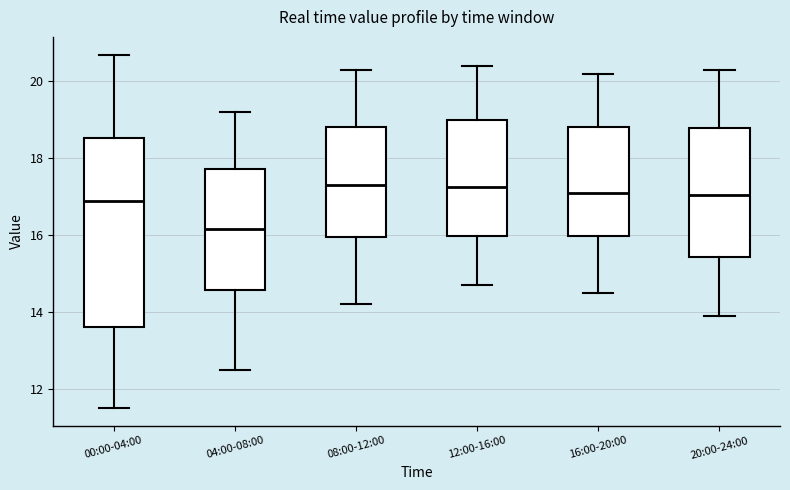

Reading left to right, read every box against the y-axis: the position of its median line, the range the box covers, and the ends of its whiskers. The values are not printed on the chart, so give them approximately, as read against the axis.

00:00-04:00: median 17.0, box 13.6 to 18.6, whiskers 11.6 to 20.8
04:00-08:00: median 16.2, box 14.6 to 17.8, whiskers 12.6 to 19.2
08:00-12:00: median 17.4, box 16.0 to 18.8, whiskers 14.2 to 20.4
12:00-16:00: median 17.2, box 16.0 to 19.0, whiskers 14.8 to 20.4
16:00-20:00: median 17.2, box 16.0 to 18.8, whiskers 14.6 to 20.2
20:00-24:00: median 17.0, box 15.4 to 18.8, whiskers 14.0 to 20.4